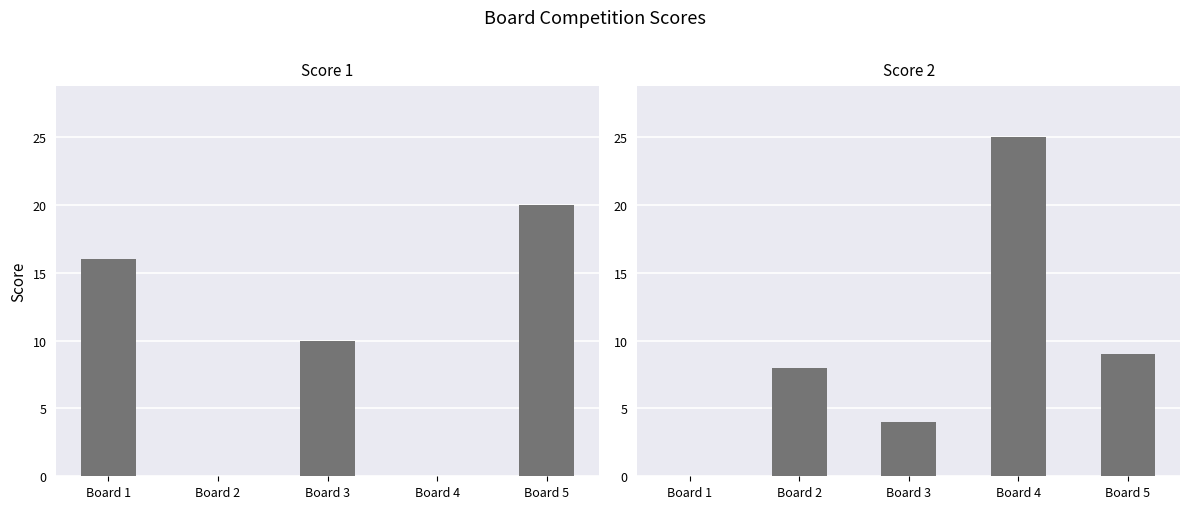

Reading left to right, list all the values displayed in this chart.

Score 1: Board 1=16	Board 2=0	Board 3=10	Board 4=0	Board 5=20
Score 2: Board 1=0	Board 2=8	Board 3=4	Board 4=25	Board 5=9